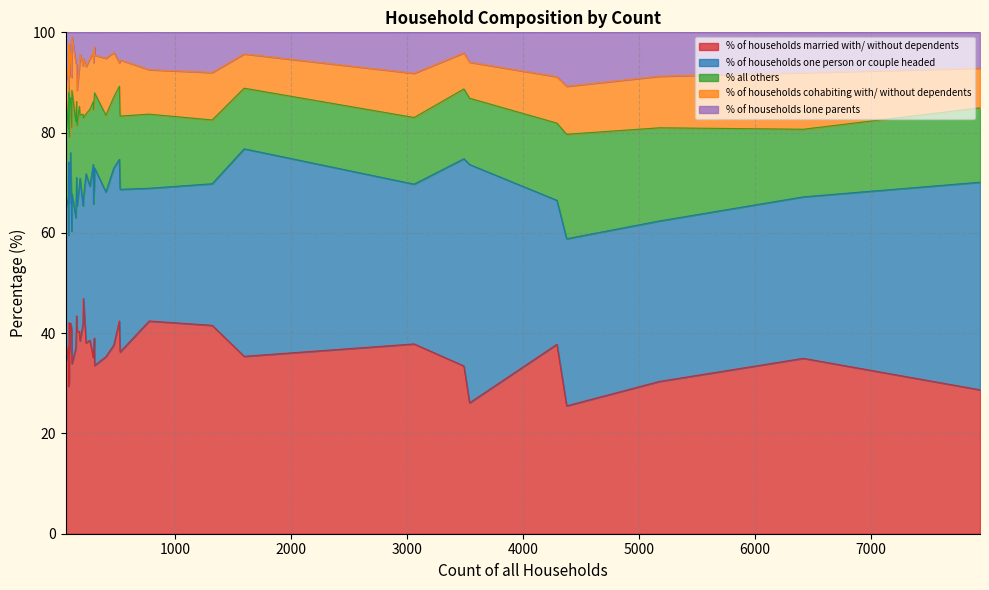

How many lines are shown in the chart?

5